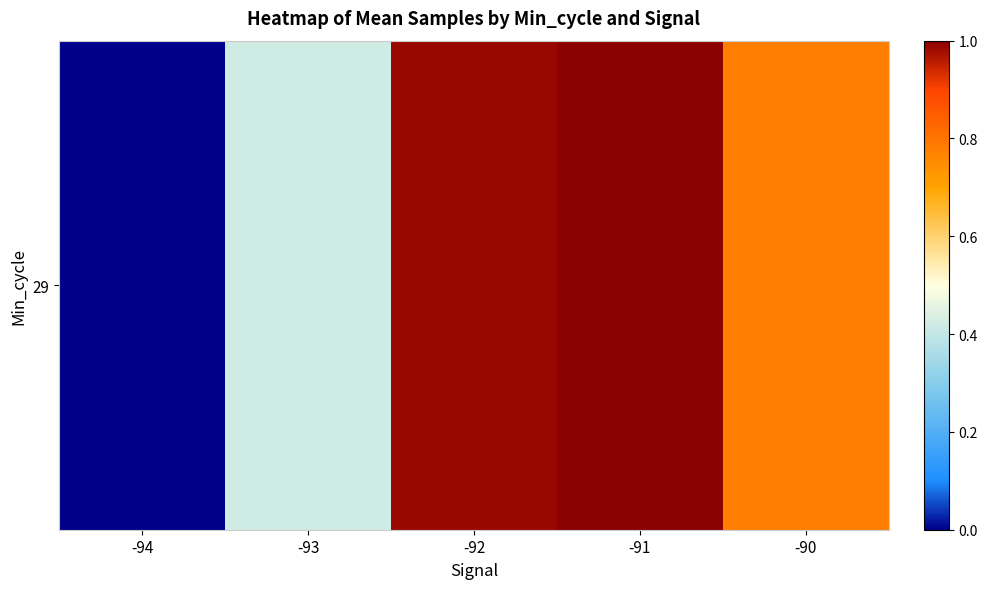

List the labels in order of value, smallest first.

-94, -93, -90, -92, -91